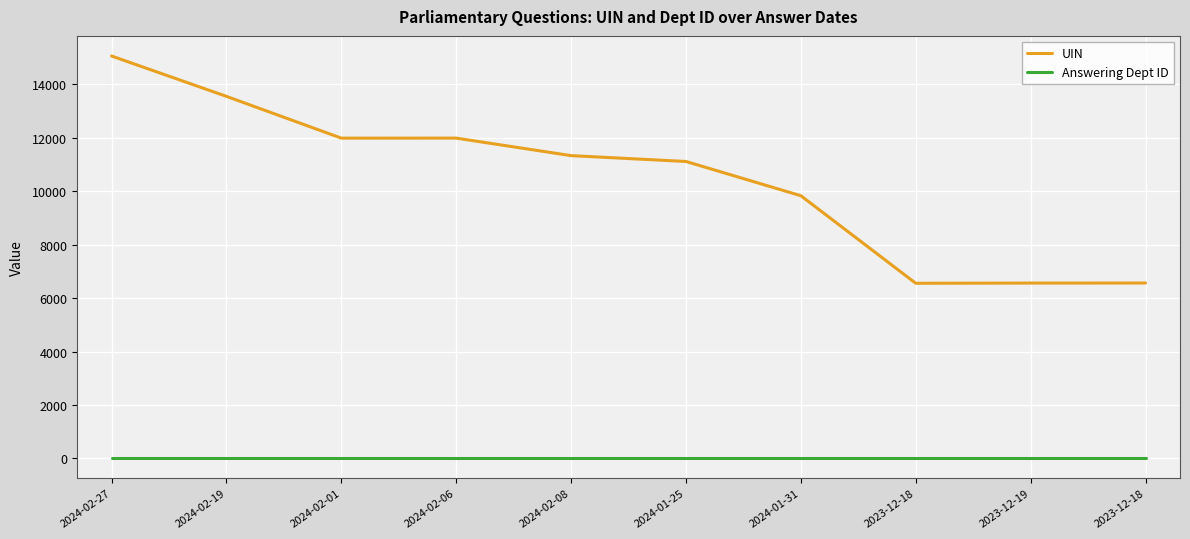

Reading left to right, what are all the values shown in this chart?

UIN: 2024-02-27=15065	2024-02-19=13554	2024-02-01=11990	2024-02-06=11991	2024-02-08=11335	2024-01-25=11116	2024-01-31=9834	2023-12-18=6557	2023-12-19=6564	2023-12-18=6566
Answering Dept ID: 2024-02-27=13	2024-02-19=13	2024-02-01=13	2024-02-06=13	2024-02-08=13	2024-01-25=13	2024-01-31=13	2023-12-18=13	2023-12-19=13	2023-12-18=13